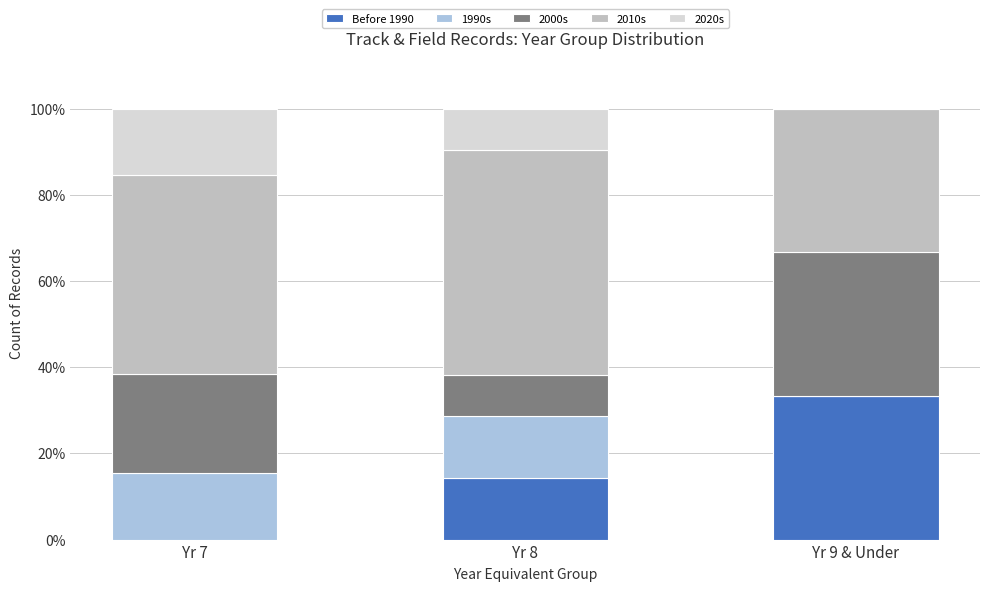

What is the highest value of the Before 1990 series?

33.3